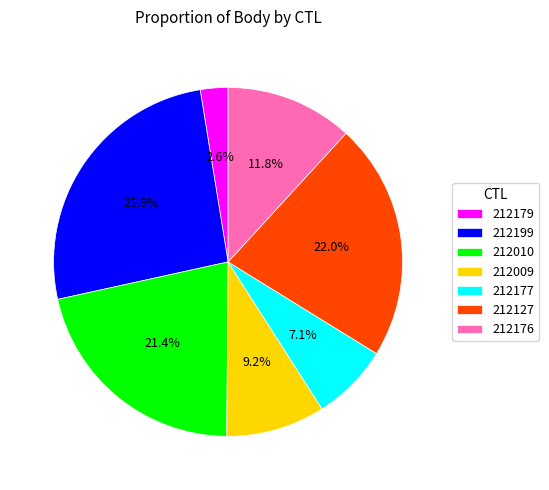

To the nearest percent, what is the difference between the 212177 and 212009 slice percentages?

2%